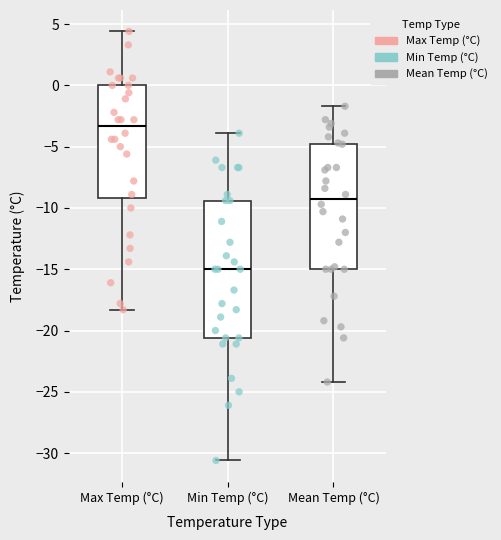

Reading left to right, read every box against the y-axis: the position of its median line, the range the box covers, and the ends of its whiskers. The values are not printed on the chart, so give them approximately, as read against the axis.

Max Temp (°C): median -3.5, box -9.0 to 0.0, whiskers -18.5 to 4.5
Min Temp (°C): median -15.0, box -20.5 to -9.5, whiskers -30.5 to -4.0
Mean Temp (°C): median -9.5, box -15.0 to -5.0, whiskers -24.0 to -1.5